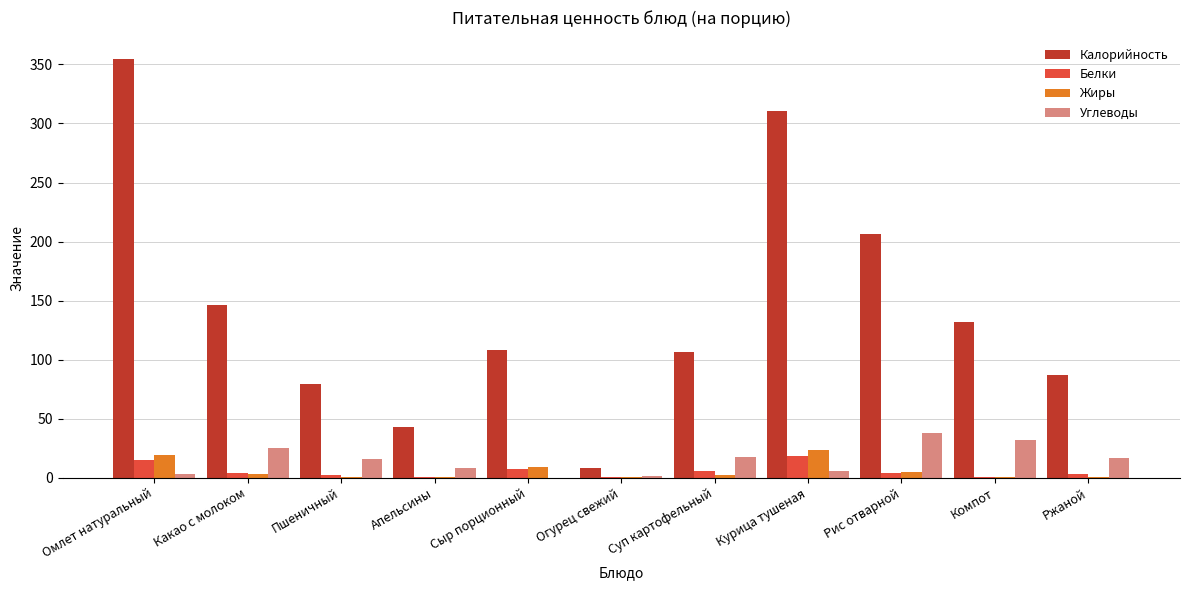

Reading right to left, list all the values displayed in this chart.

Калорийность: 87.0	132.0	206.0	310.9	106.0	8.0	108.0	43.0	79.0	146.0	355.0
Белки: 3.3	0.6	3.8	18.7	5.2	0.5	7.0	0.9	2.3	3.9	14.9
Жиры: 0.6	0.1	4.4	23.0	2.4	0.1	8.8	0.2	0.9	3.1	18.9
Углеводы: 16.7	31.8	37.4	5.4	17.8	1.5	0.0	8.1	15.4	25.2	2.9